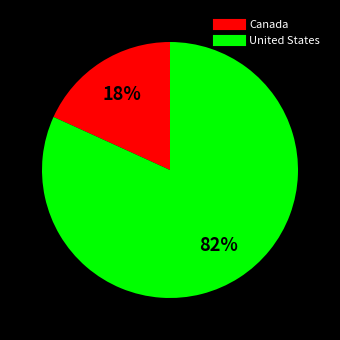

To the nearest percent, what portion does Canada represent?

18%